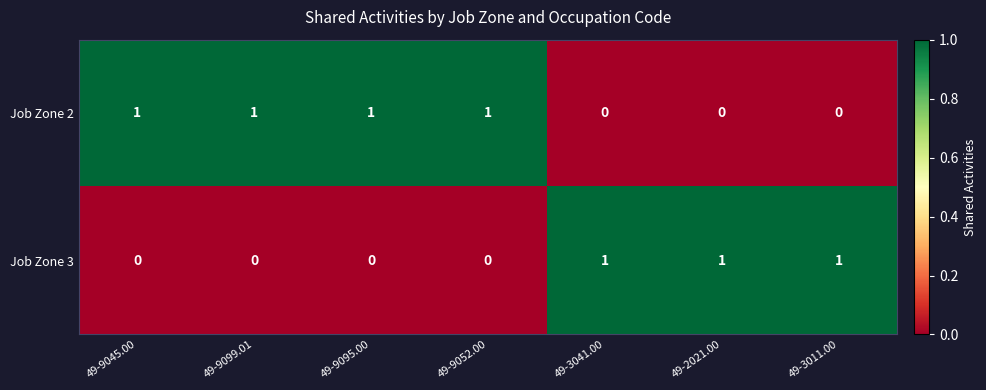

True or false: Job Zone 3 has a value of 0 at 49-9099.01.

True